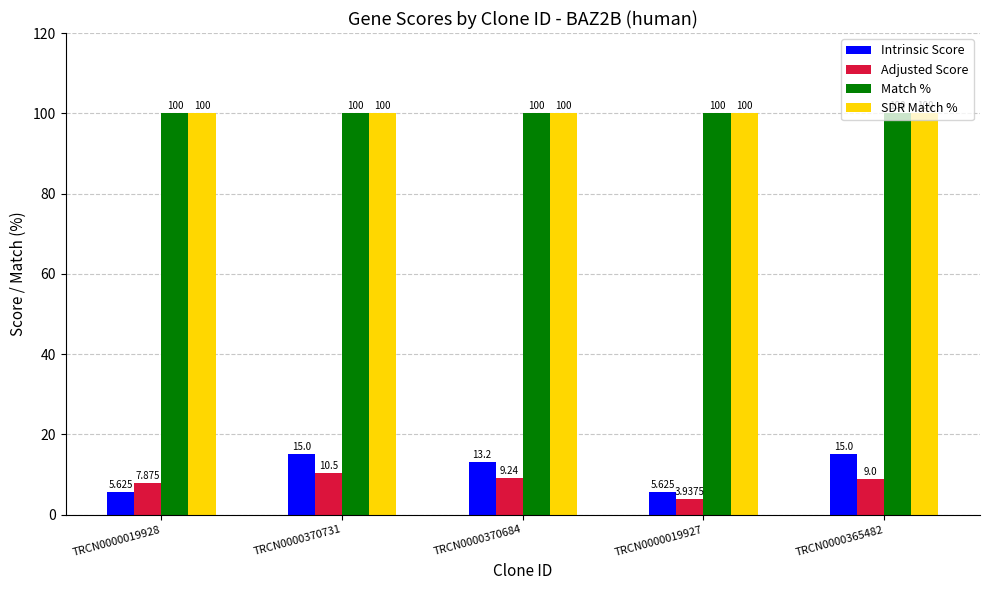

Which series changed the most between TRCN0000370731 and TRCN0000365482?

Adjusted Score